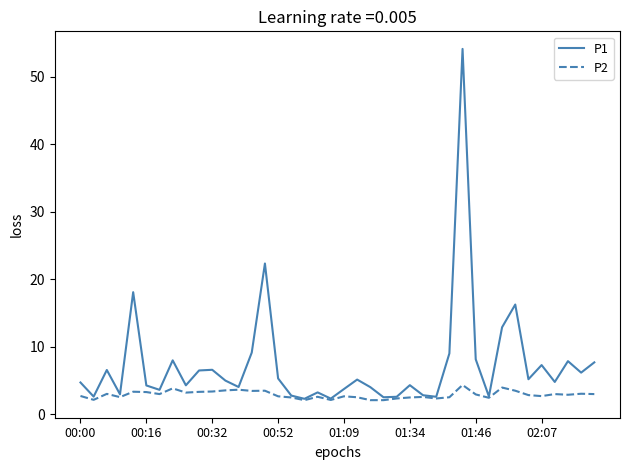

Count the number of categories in the chart.

40